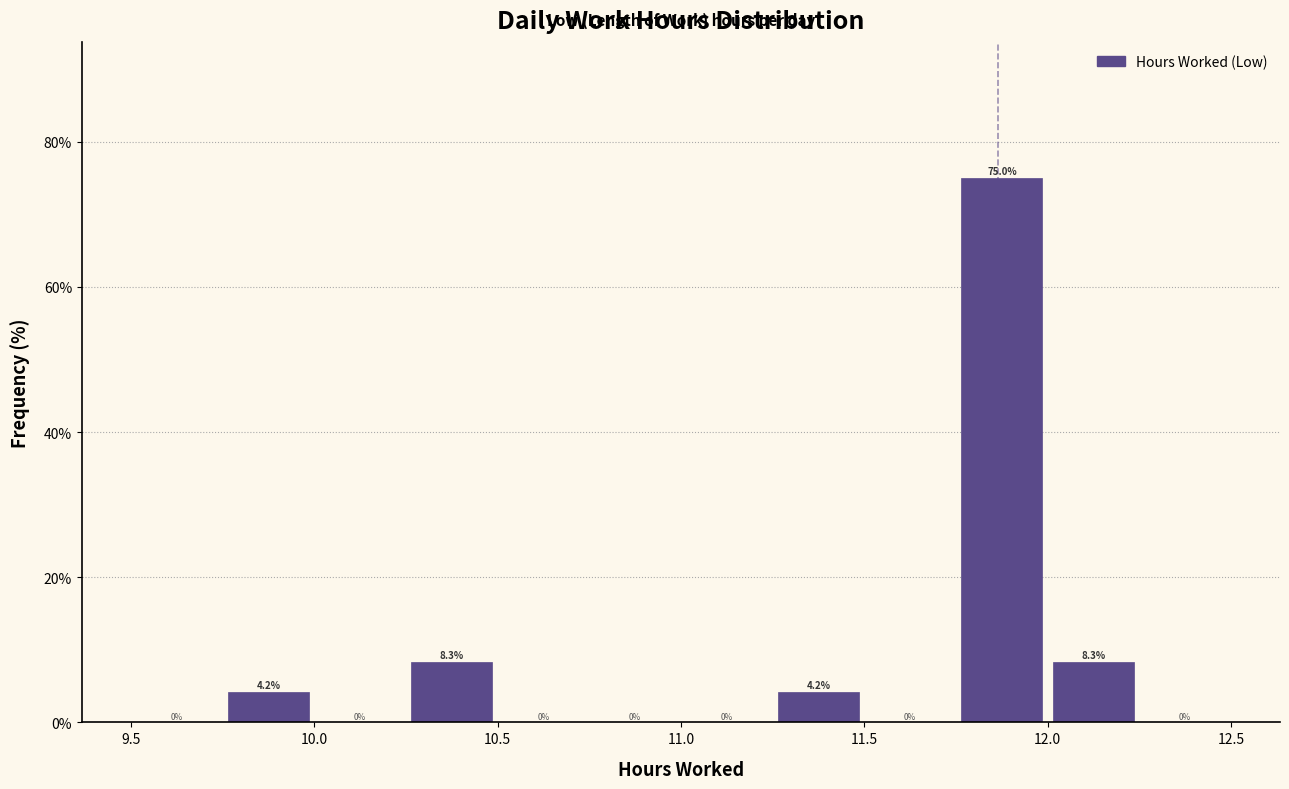

What is the height of the bar covering 11.25 to 11.50 on the x-axis?

4.2